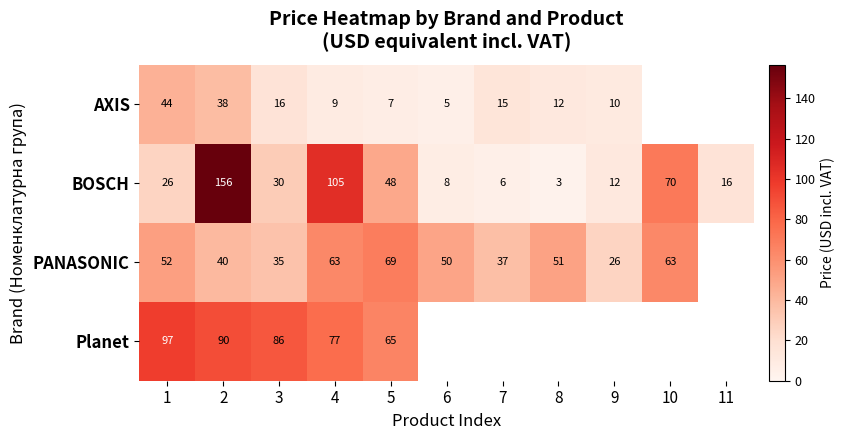

The BOSCH series shows 5.5 at 7. True or false?

True